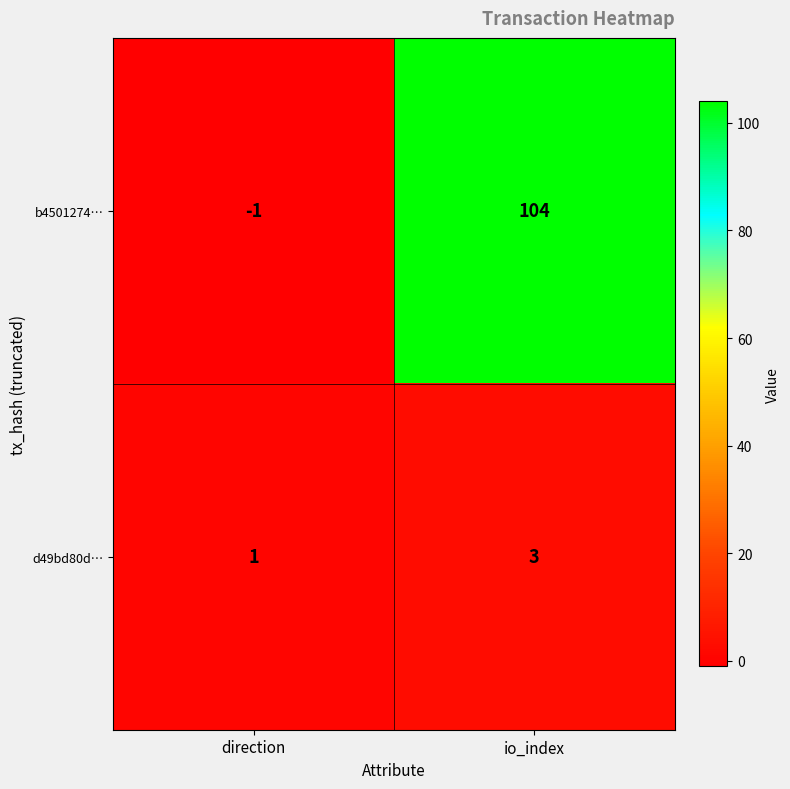

What is the maximum value shown in the chart?

104